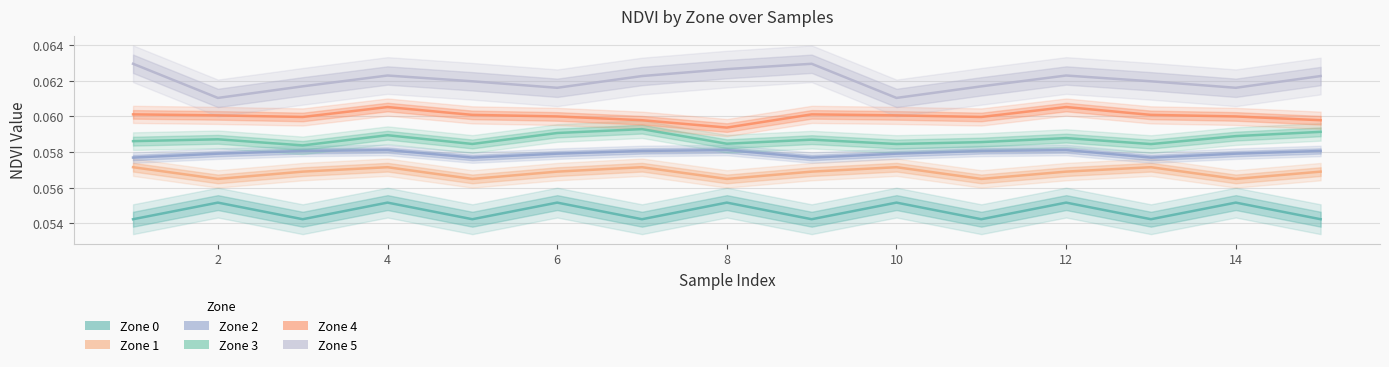

The Zone 0 series shows 0.0 at 10. True or false?

False